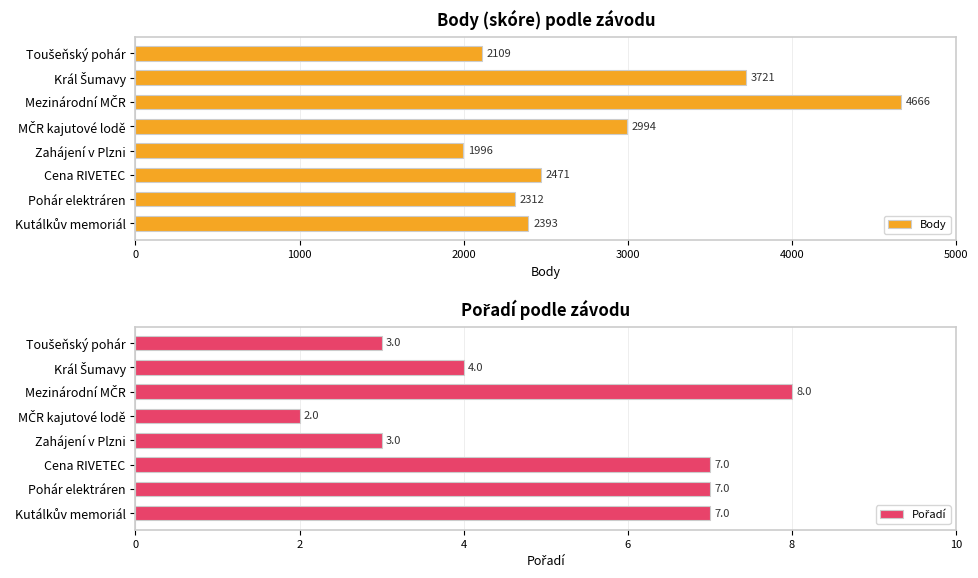

How many groups of bars are there?

8